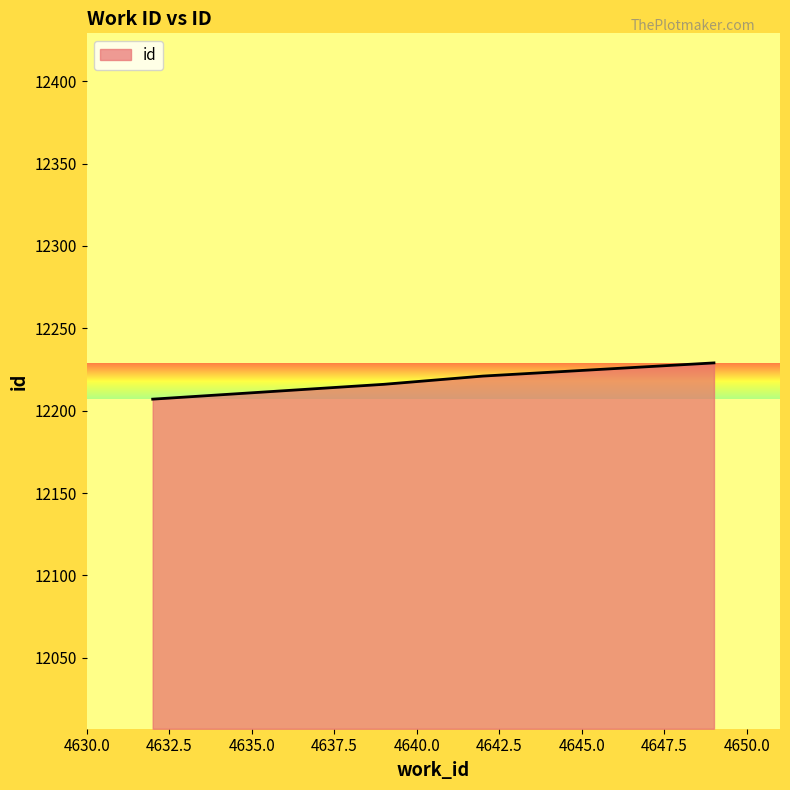

What is the smallest value displayed?

12207